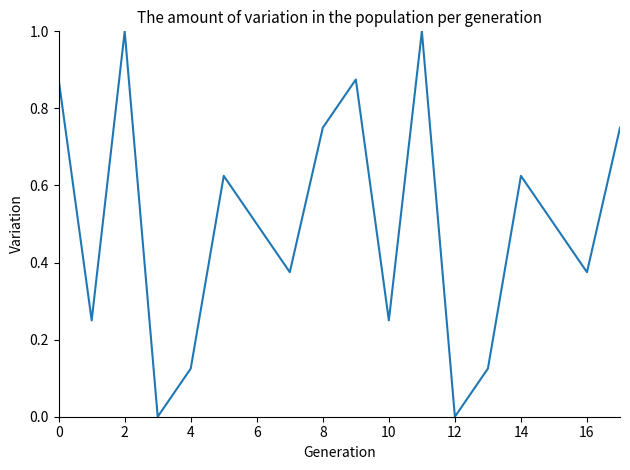

What is the greatest value displayed?

1.0